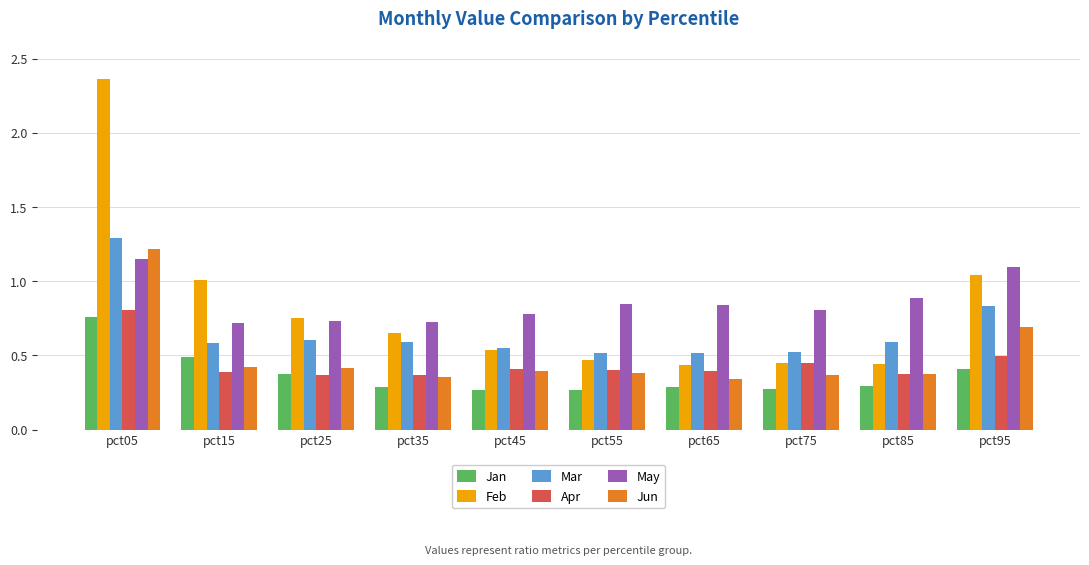

Which series has the widest spread of values?

Feb